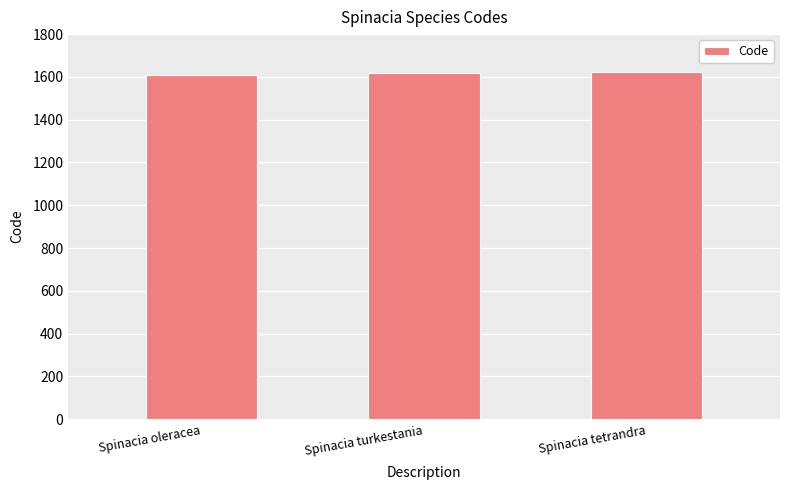

What is the label of the 2nd bar from the left?

Spinacia turkestania